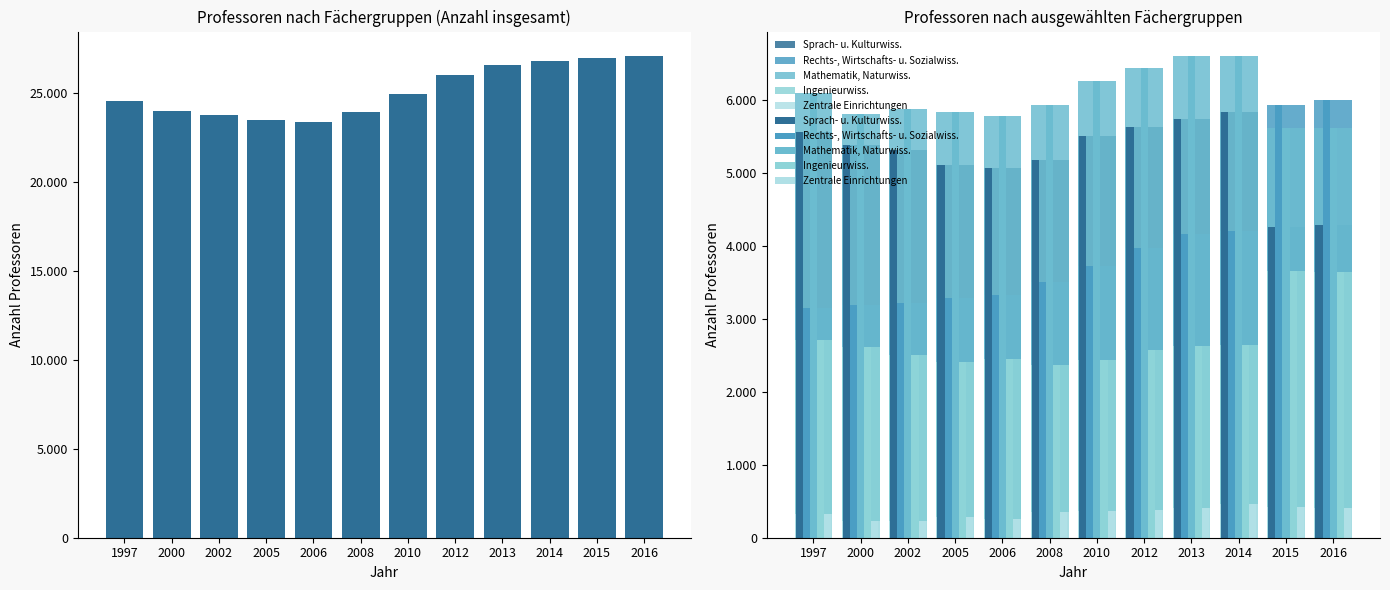

At 2006, list the series in order from smallest to largest.

Zentrale Einrichtungen, Ingenieurwiss., Rechts-, Wirtschafts- u. Sozialwiss., Sprach- u. Kulturwiss., Mathematik, Naturwiss., Insgesamt